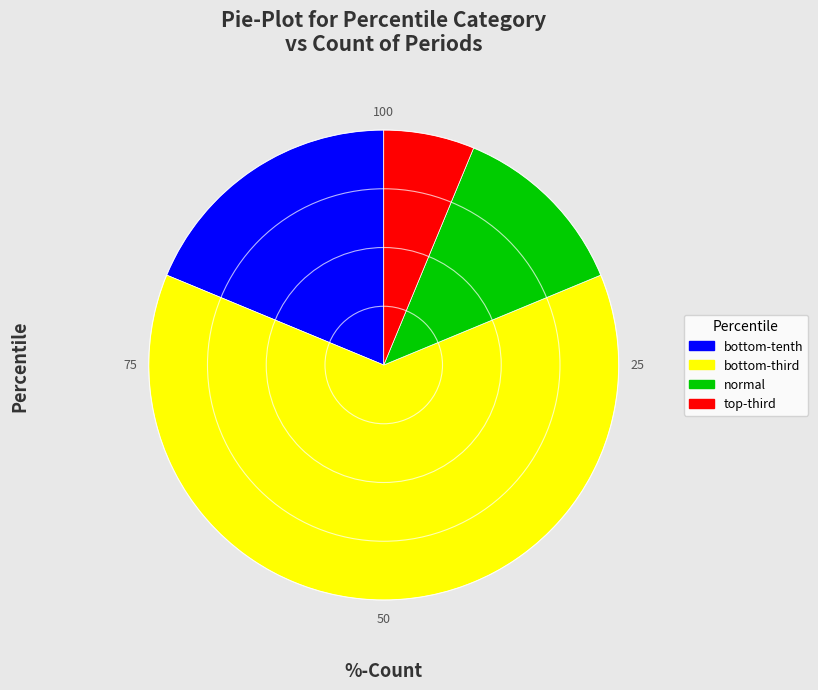

Does any single category account for the majority?

Yes